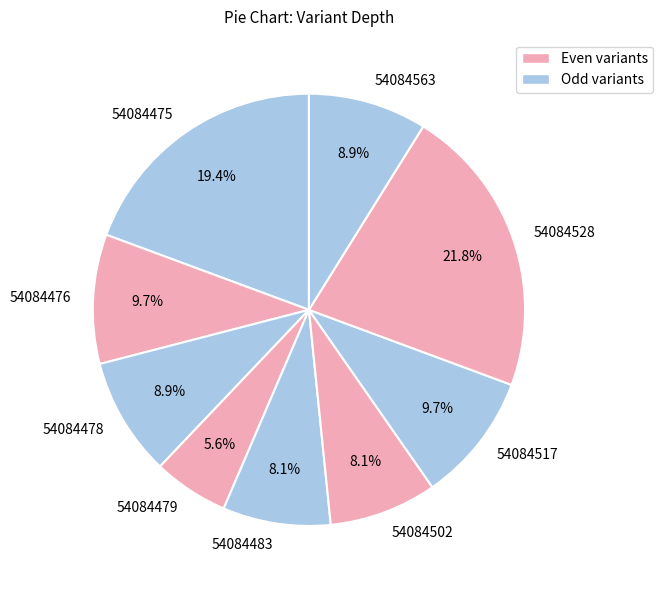

Does any single category account for the majority?

No